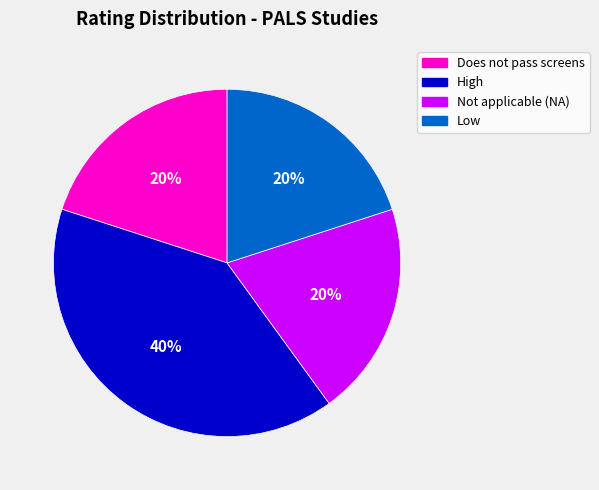

To the nearest percent, what is the difference between the largest and smallest slice percentages?

20%